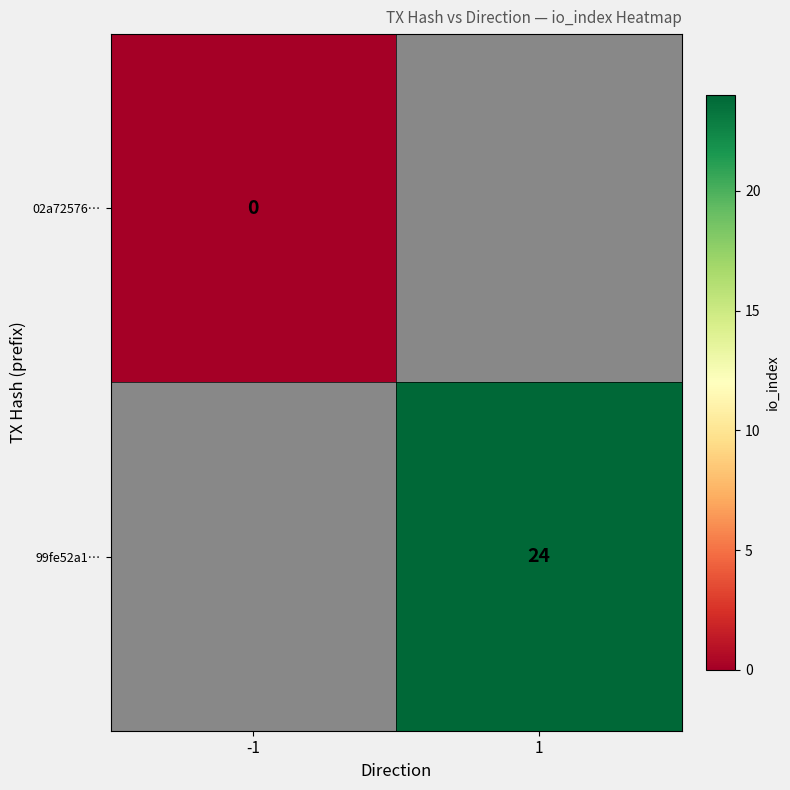

How many categories are shown in the chart?

2